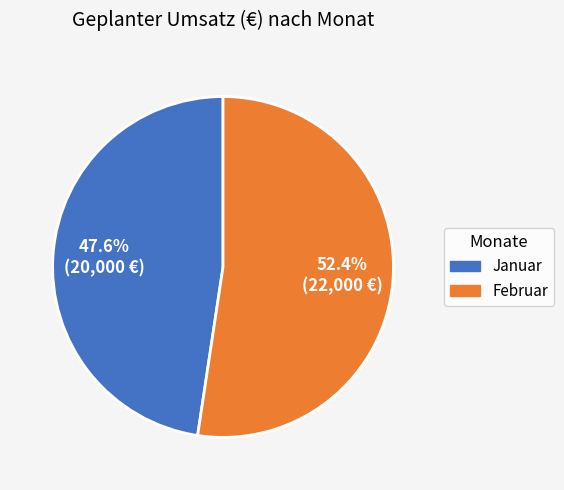

To the nearest percent, what is the average slice percentage?

50%